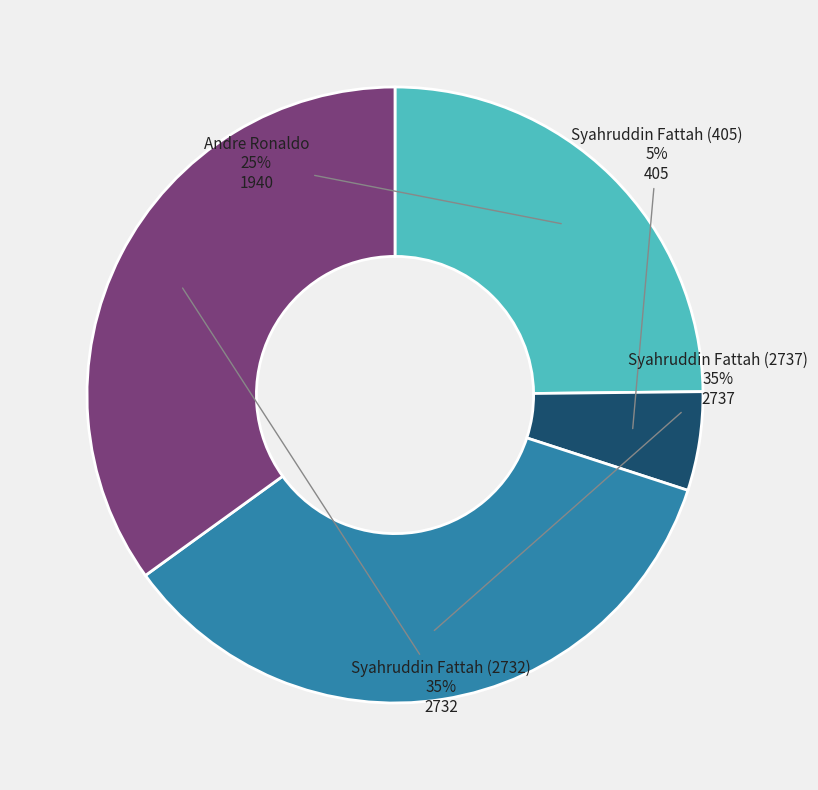

To the nearest percent, what is the average slice percentage?

25%